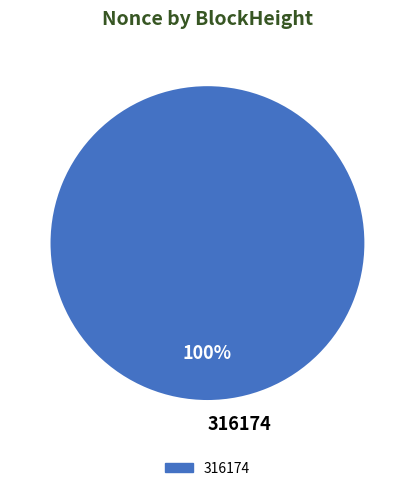

What percentage is the 316174 slice, to the nearest percent?

100%